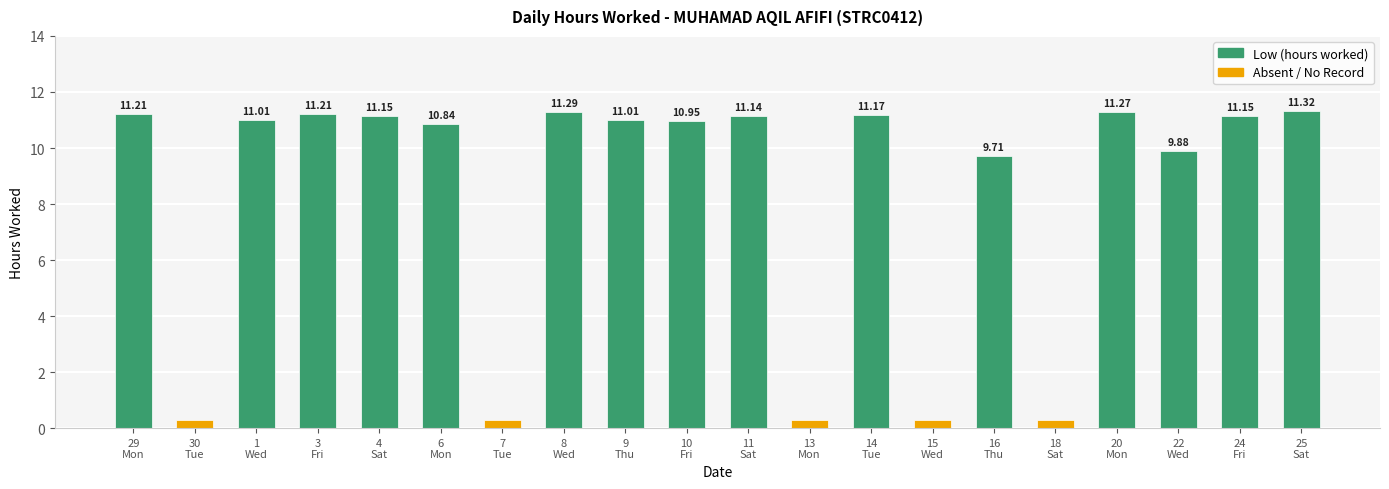

Reading left to right, transcribe all the data shown in this chart.

Low (hours worked): 29
Mon=11.2	30
Tue=0.0	1
Wed=11.0	3
Fri=11.2	4
Sat=11.2	6
Mon=10.8	7
Tue=0.0	8
Wed=11.3	9
Thu=11.0	10
Fri=10.9	11
Sat=11.1	13
Mon=0.0	14
Tue=11.2	15
Wed=0.0	16
Thu=9.7	18
Sat=0.0	20
Mon=11.3	22
Wed=9.9	24
Fri=11.2	25
Sat=11.3
Absent / No Record: 29
Mon=0.0	30
Tue=0.3	1
Wed=0.0	3
Fri=0.0	4
Sat=0.0	6
Mon=0.0	7
Tue=0.3	8
Wed=0.0	9
Thu=0.0	10
Fri=0.0	11
Sat=0.0	13
Mon=0.3	14
Tue=0.0	15
Wed=0.3	16
Thu=0.0	18
Sat=0.3	20
Mon=0.0	22
Wed=0.0	24
Fri=0.0	25
Sat=0.0